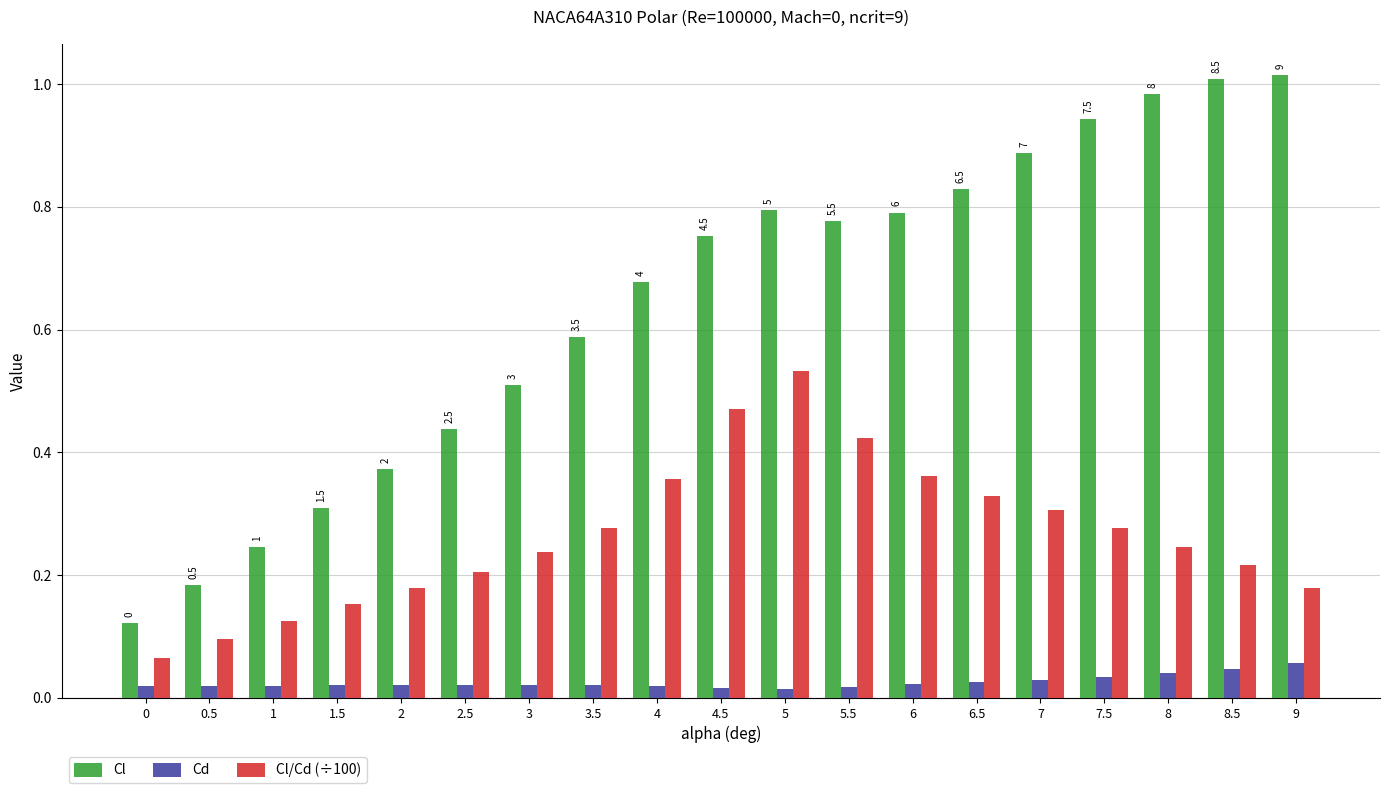

The Cl/Cd (÷100) series shows 0.2 at 9. True or false?

True